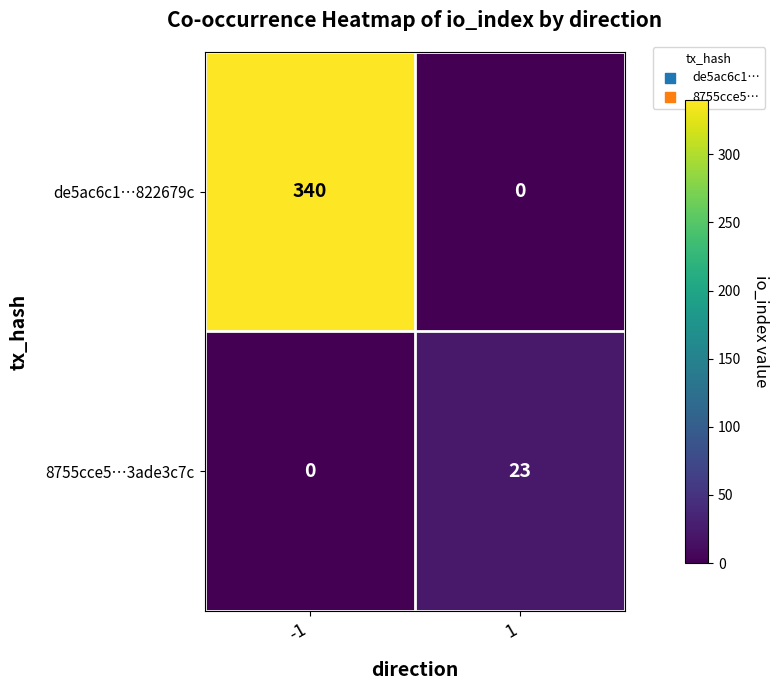

What is the maximum value shown in the chart?

340